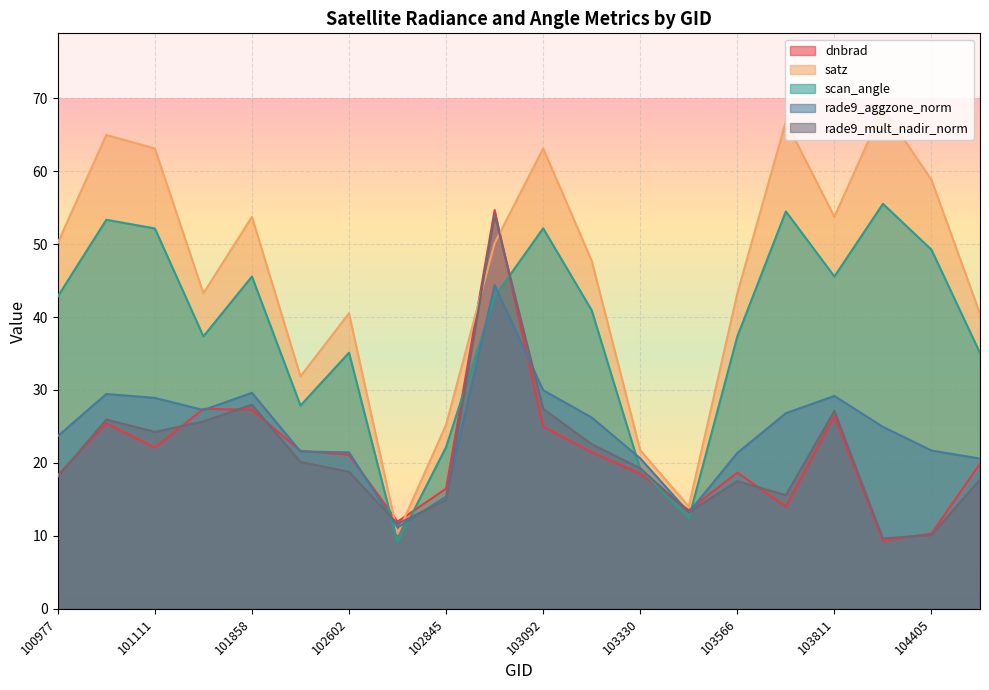

How many lines are shown in the chart?

5